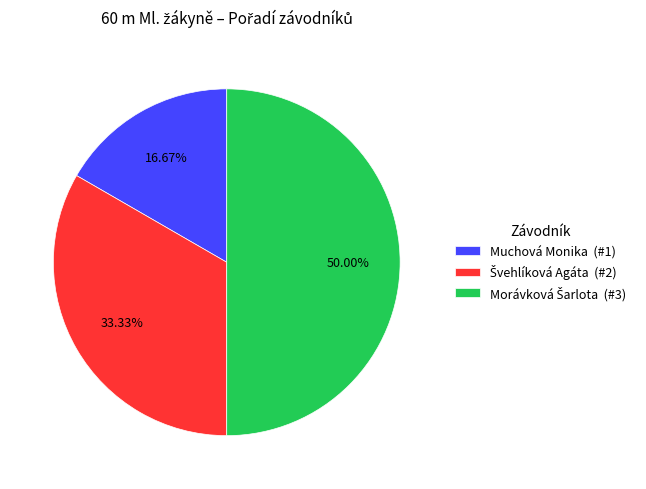

Does any single category account for the majority?

No